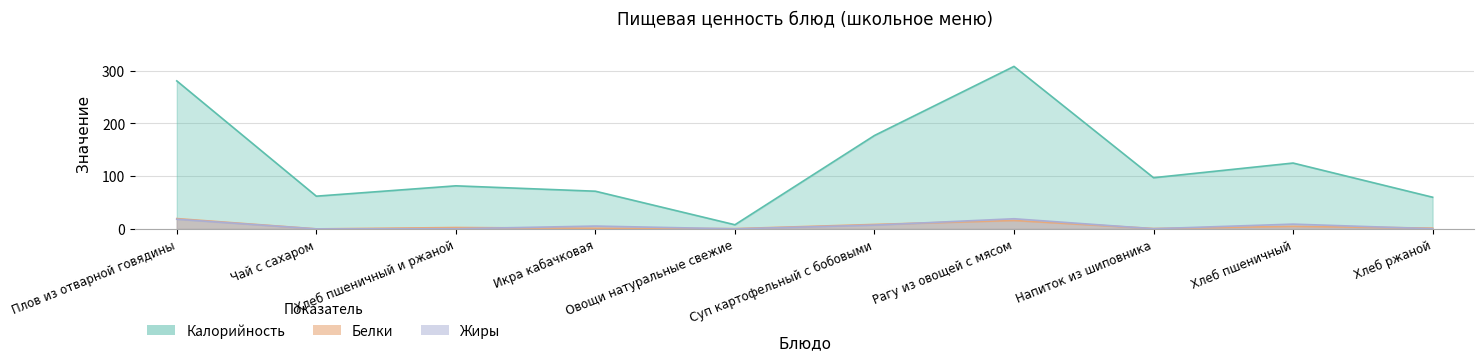

At which label is Калорийность closest to 157?

Суп картофельный с бобовыми